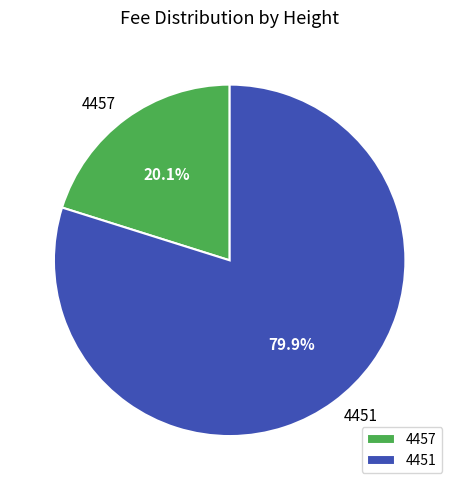

What is the total percentage of 4457 and 4451?

100.0%